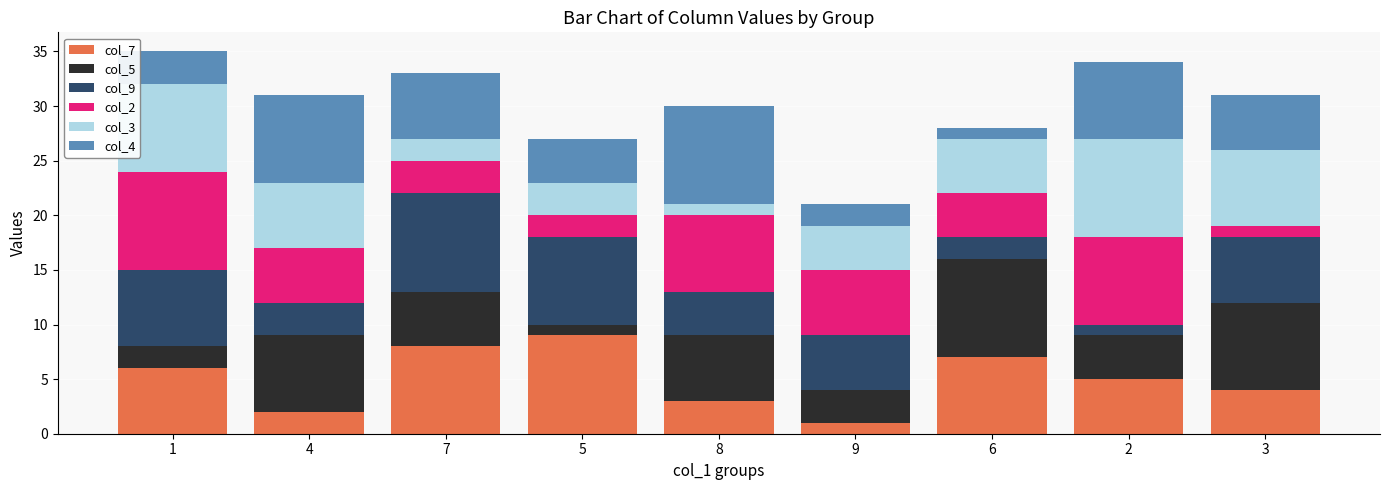

What are all the series names shown in the legend?

col_7, col_5, col_9, col_2, col_3, col_4